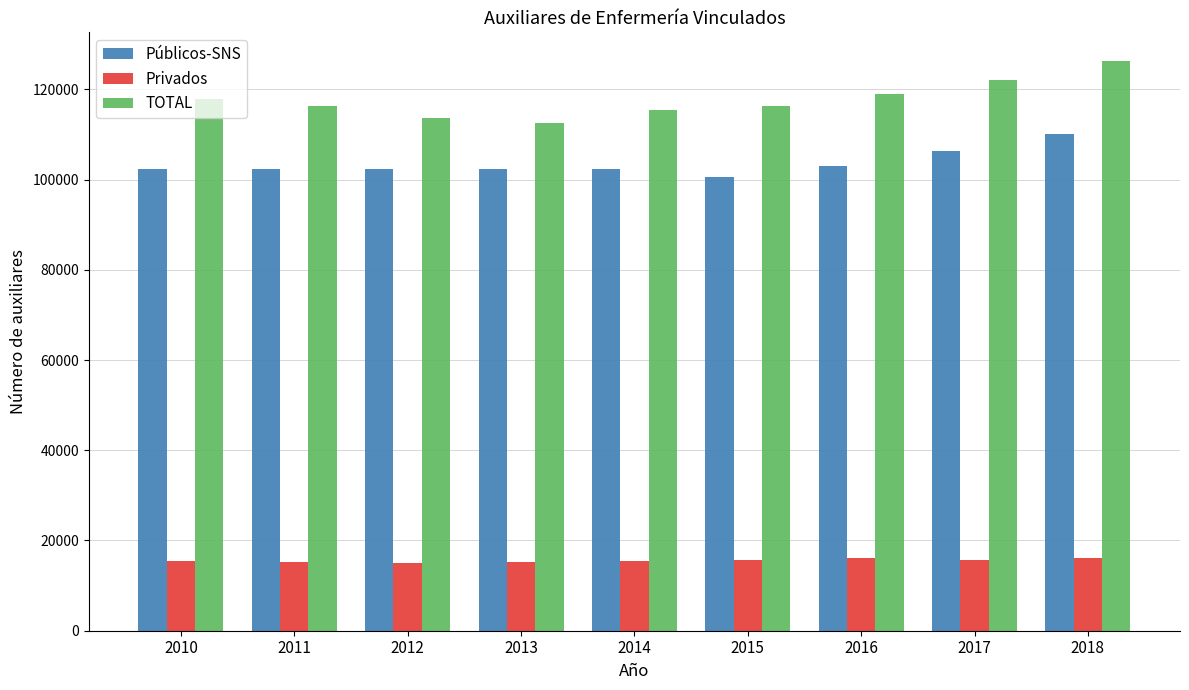

At 2012, list the series in order from smallest to largest.

Privados, Públicos-SNS, TOTAL